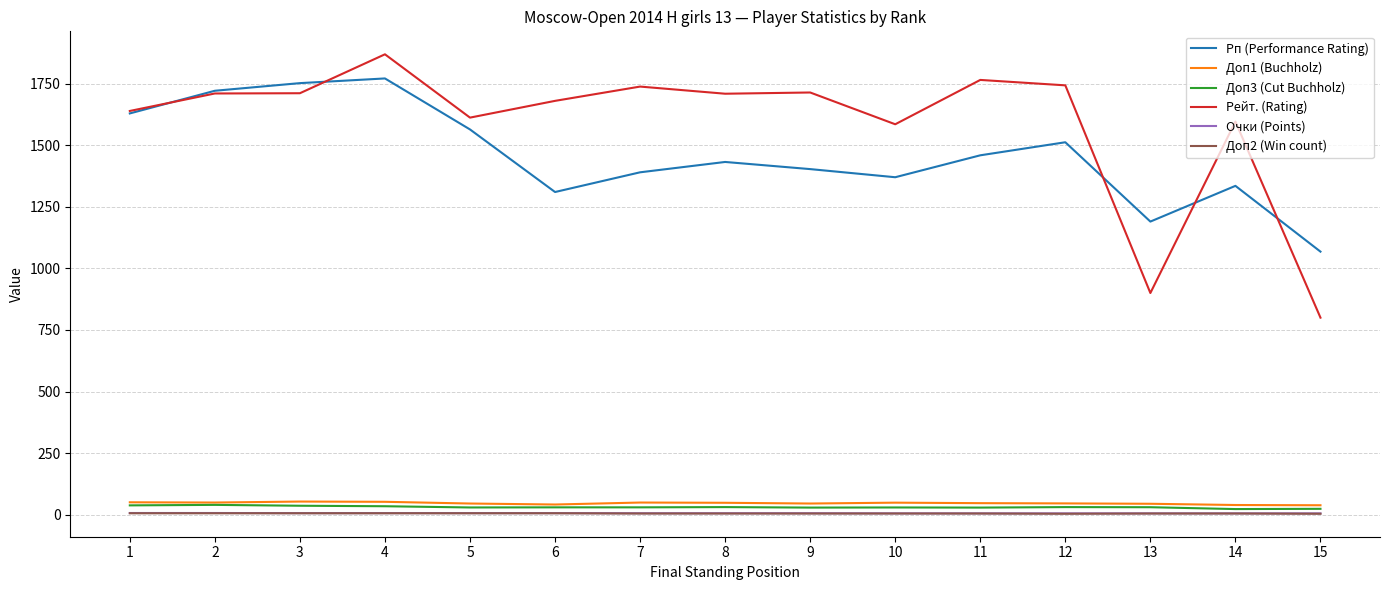

At how many categories does at least one series exceed 177?

15